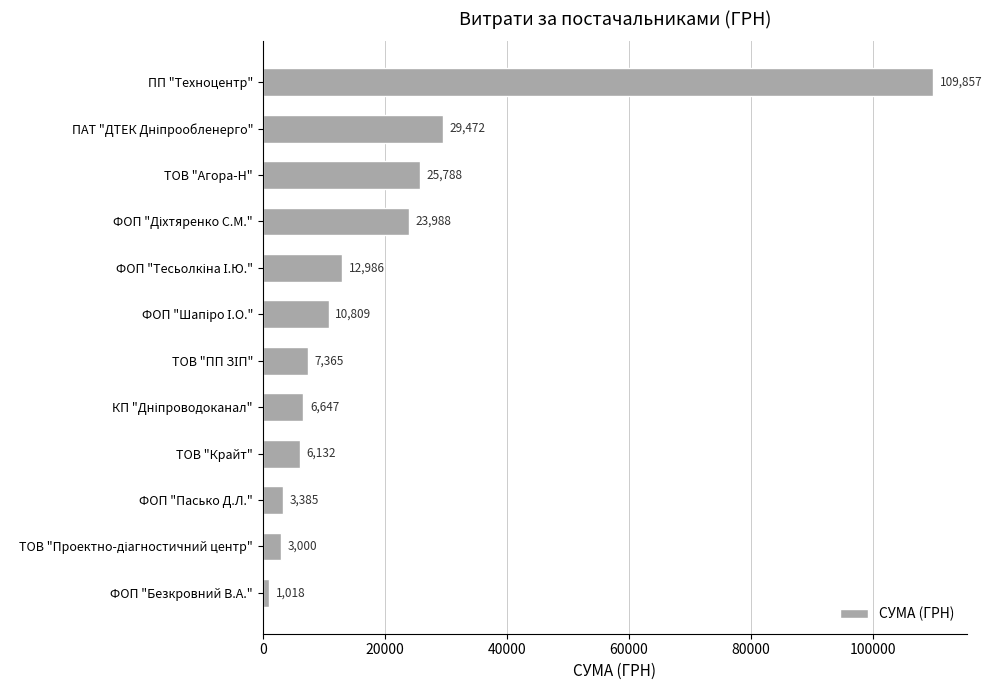

What is the label of the 1st bar from the bottom?

ФОП "Безкровний В.А."